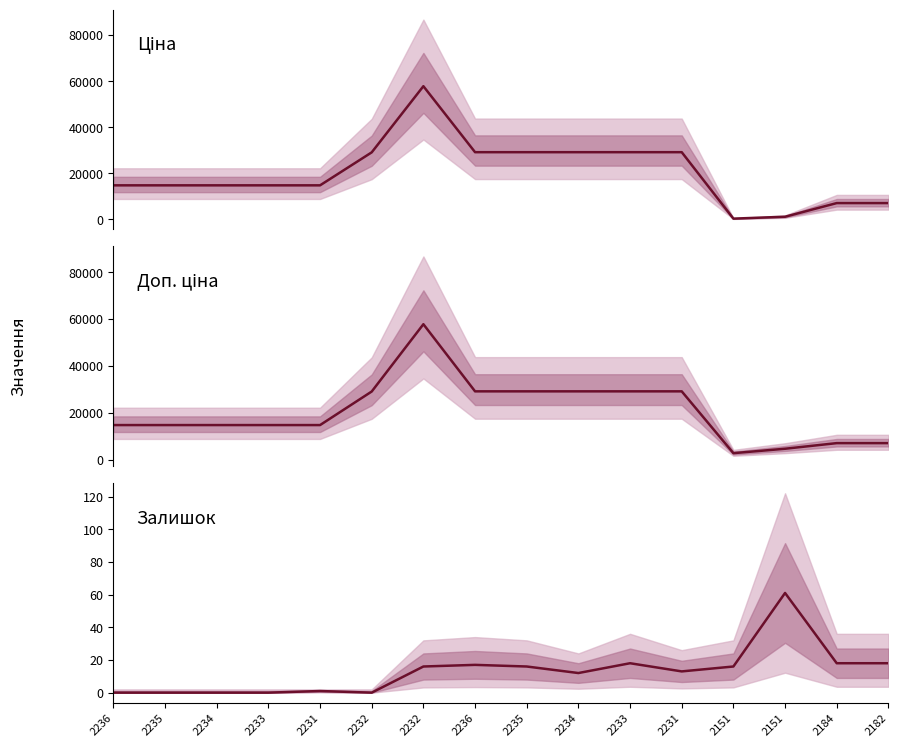

How many lines are shown in the chart?

3